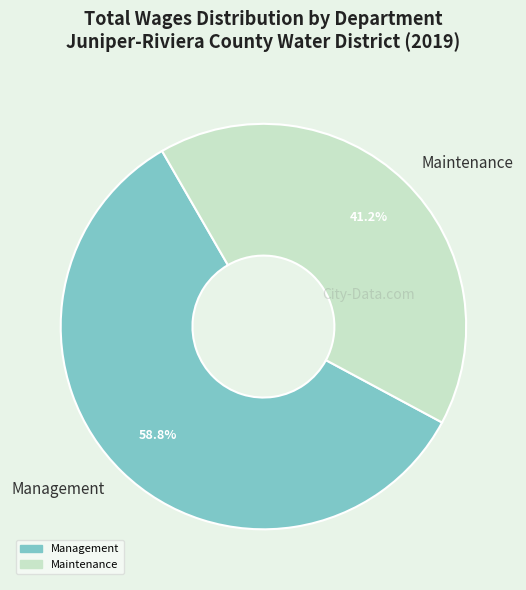

What is the majority slice?

Management